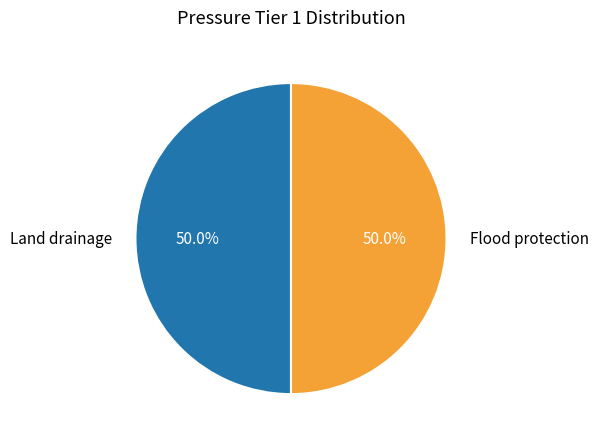

Is the sum of Flood protection and Land drainage greater than half?

Yes